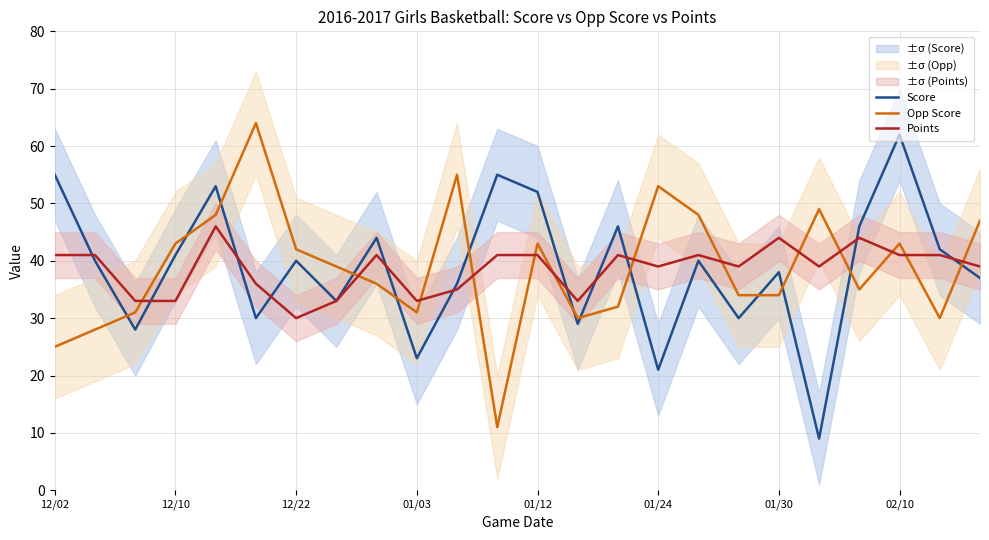

True or false: Opp Score has a value of 22 at 02/10.

False